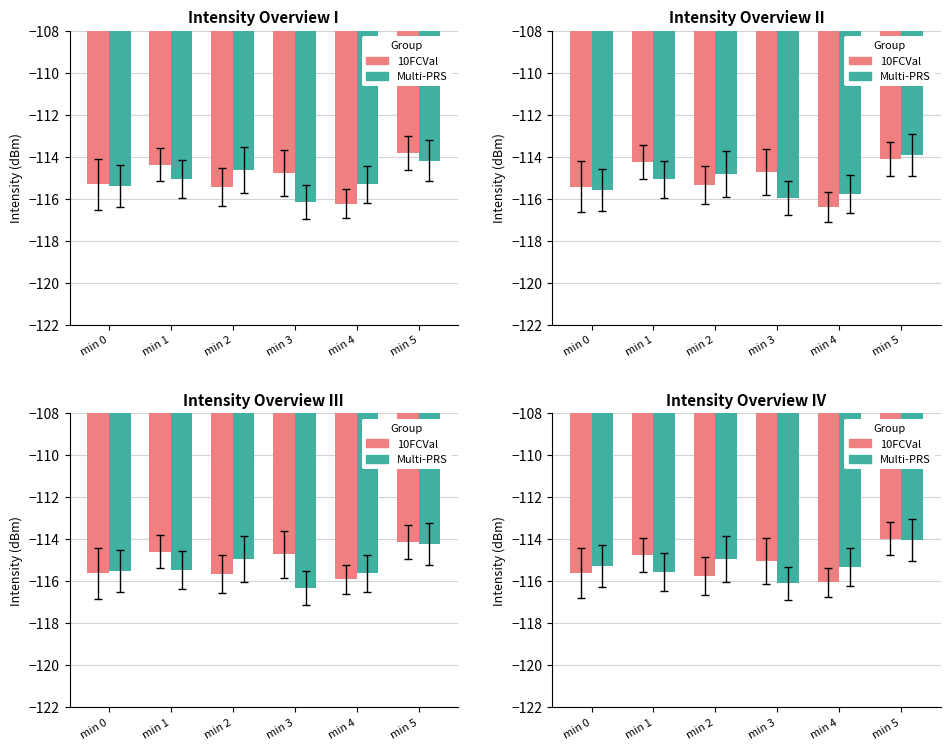

Between min 1 and min 4, which is larger?

min 1